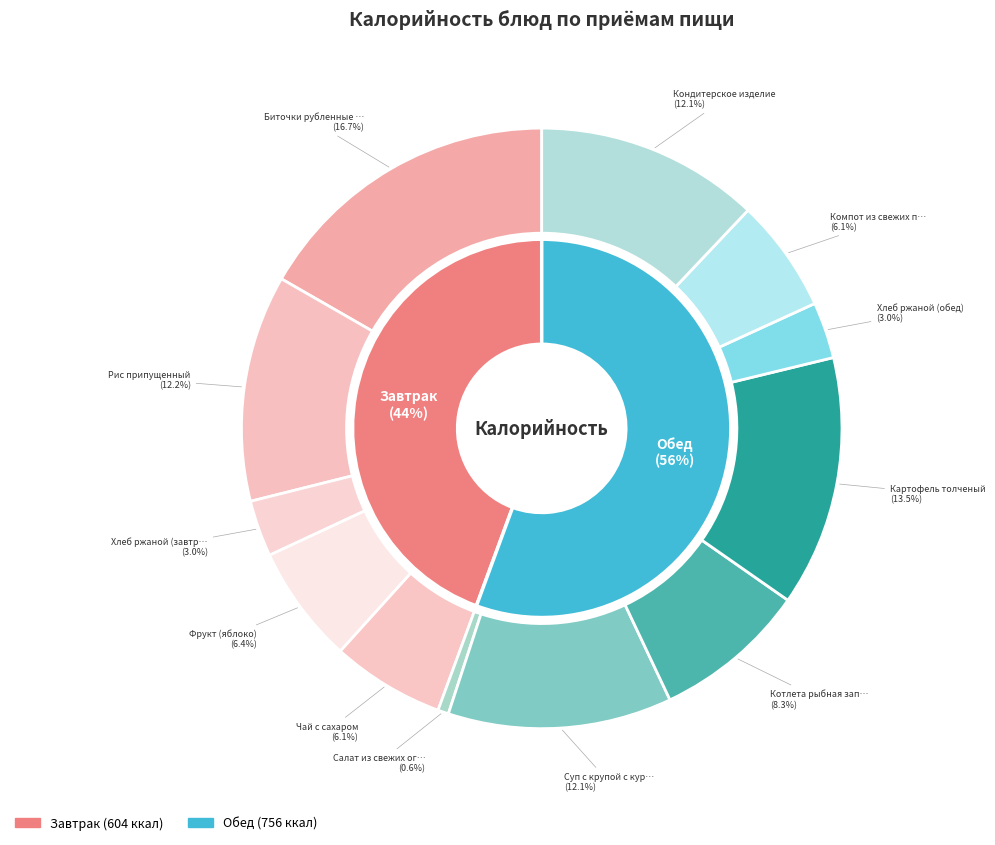

Rank the categories by value from highest to lowest.

Биточки рубленные из птицы, Картофель толченый, Рис припущенный, Суп с крупой с курицей, Кондитерское изделие, Котлета рыбная запеченная, Фрукт (яблоко), Компот из свежих плодов, Чай с сахаром, Хлеб ржаной (завтрак), Хлеб ржаной (обед), Салат из свежих огурцов